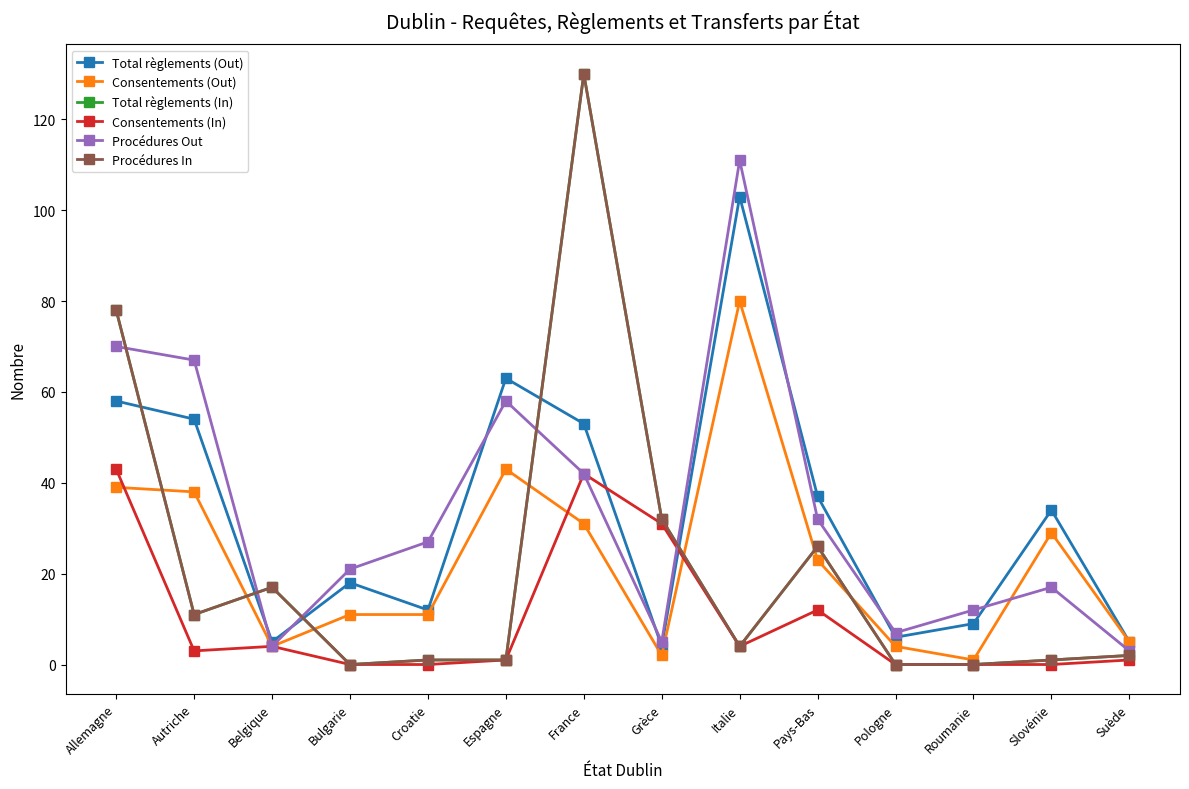

Which series ends up on top after the final intersection of Total règlements (Out) and Consentements (In)?

Total règlements (Out)